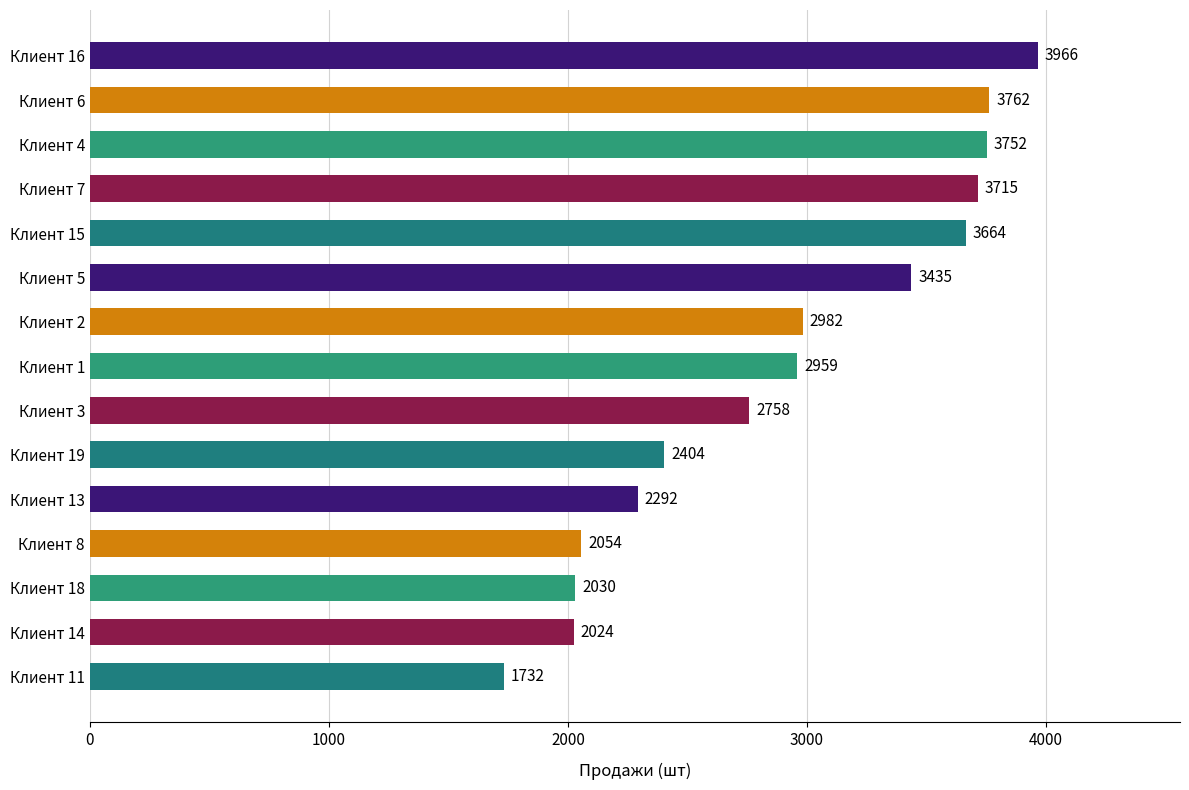

What is the average value?

2902